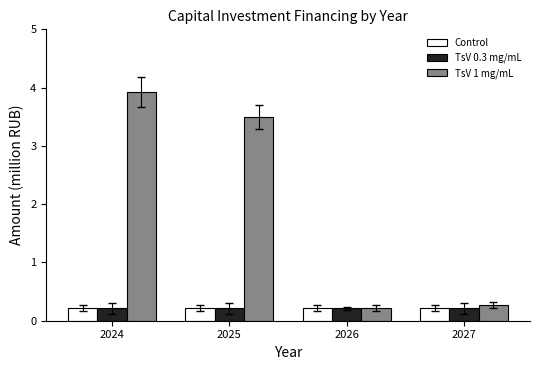

Where is TsV 1 mg/mL nearest to the value 2?

2025